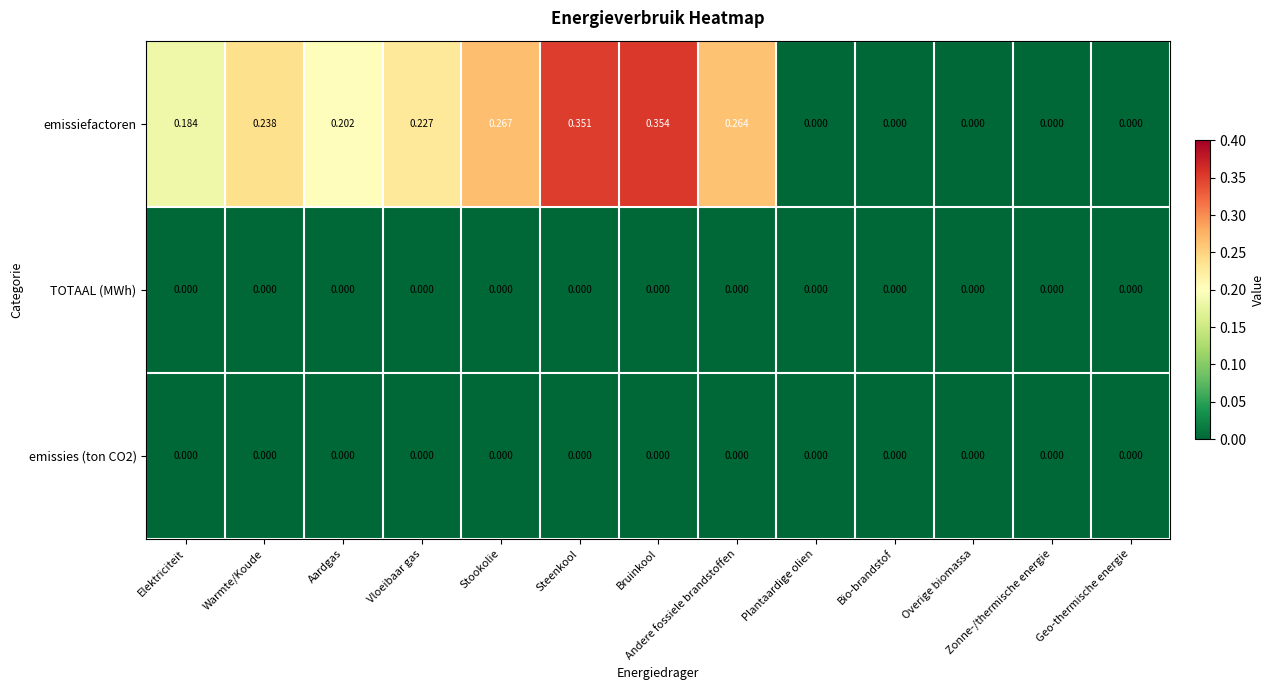

At which category is the sum across all series the highest?

Bruinkool